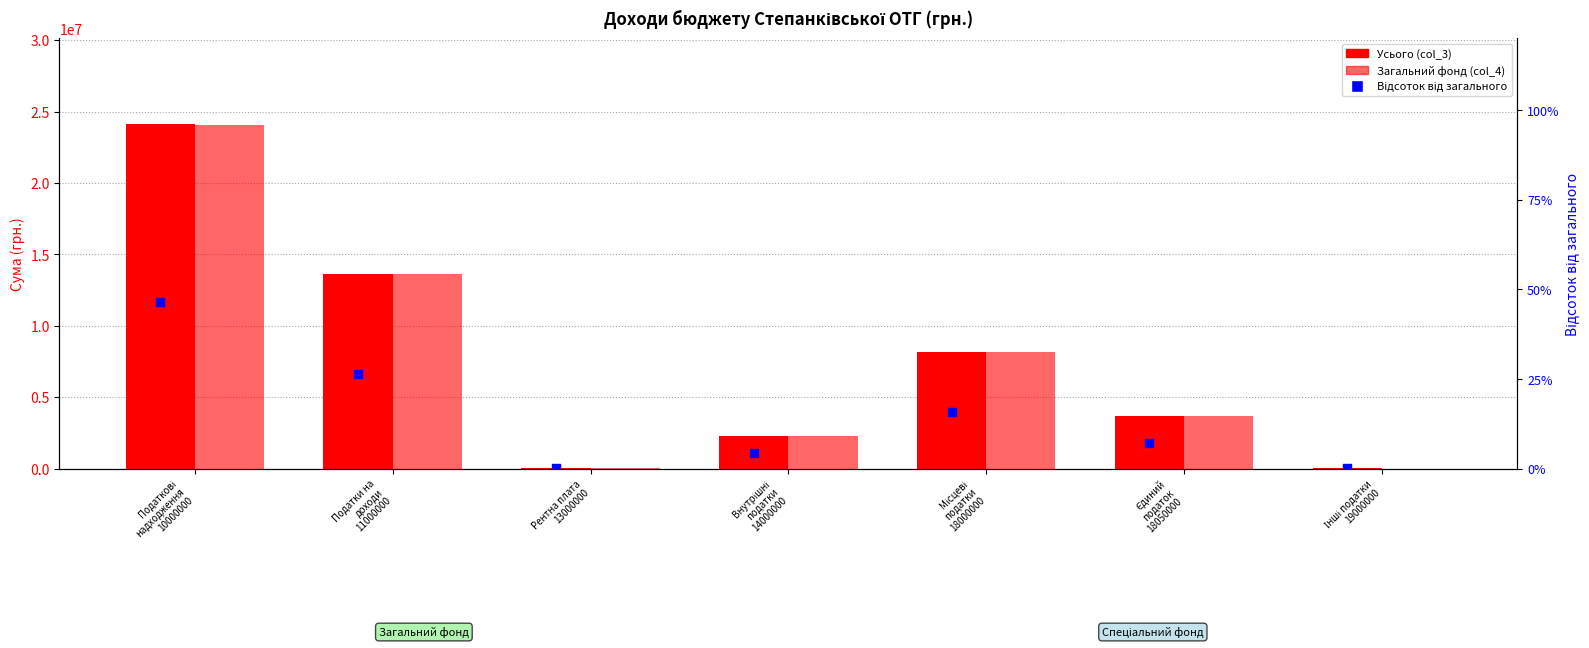

Is the value of Загальний фонд (col_4) at Інші податки
19000000 greater than the value of Відсоток від загального at Рентна плата
13000000?

No